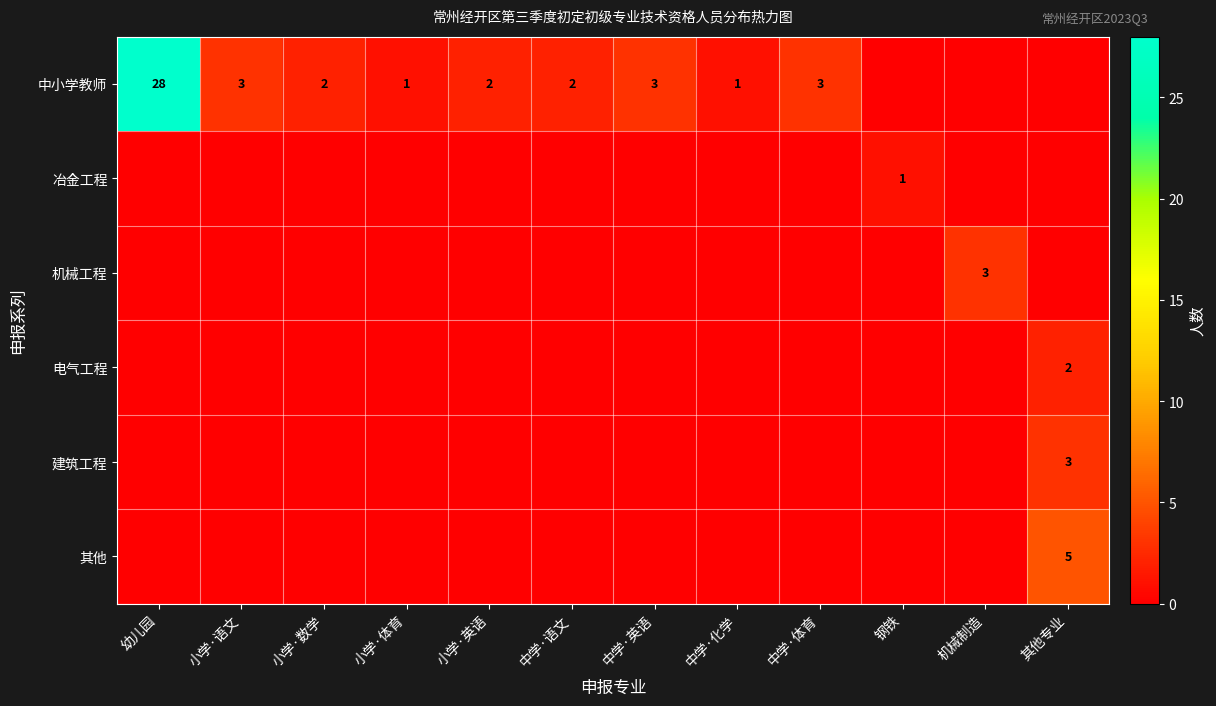

Count the number of data series in this chart.

6